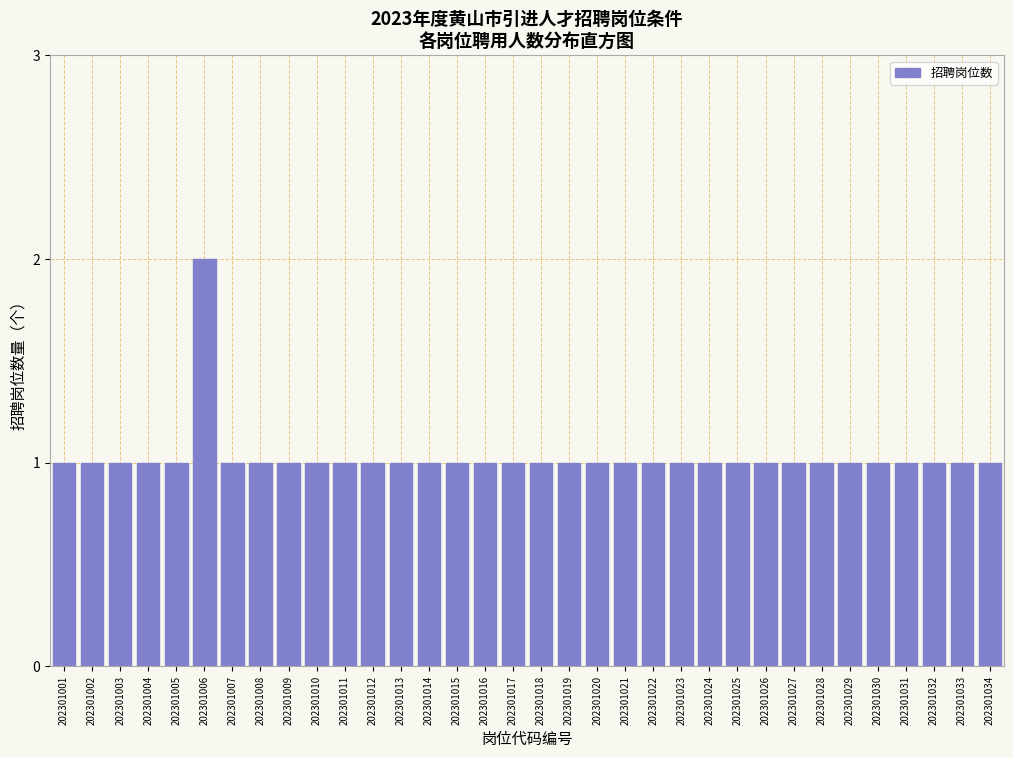

What is the value of the 27th bar from the left?

1